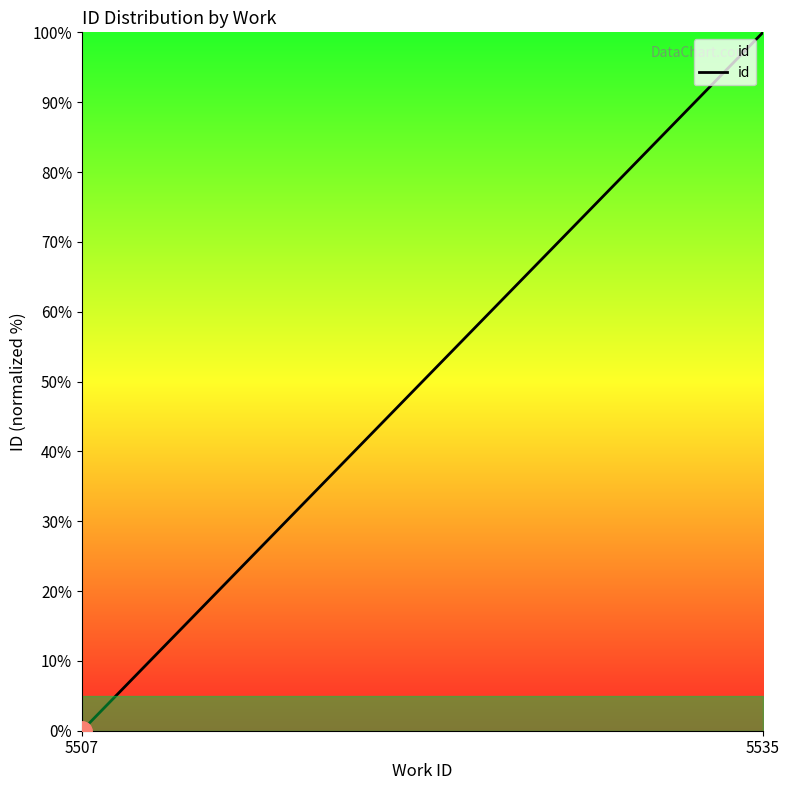

Which label corresponds to the smallest value in the chart?

5507